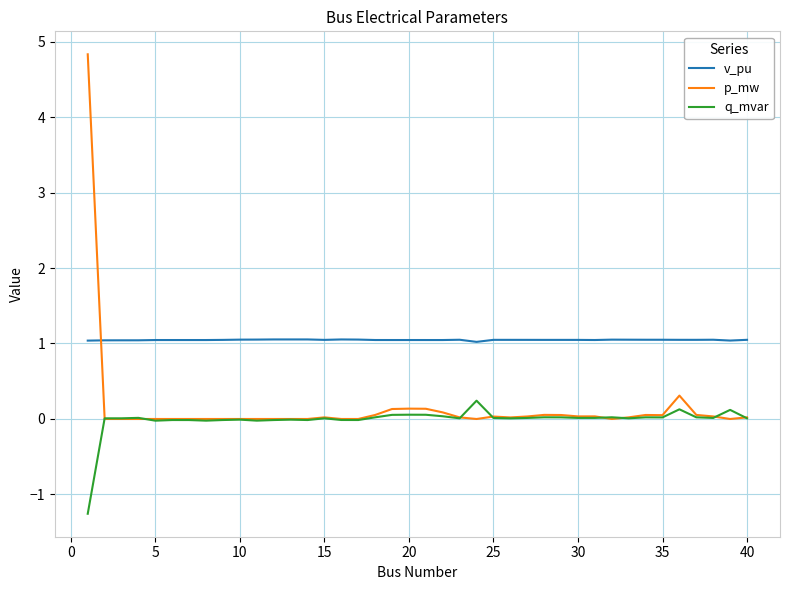

True or false: q_mvar and v_pu intersect in this chart.

False